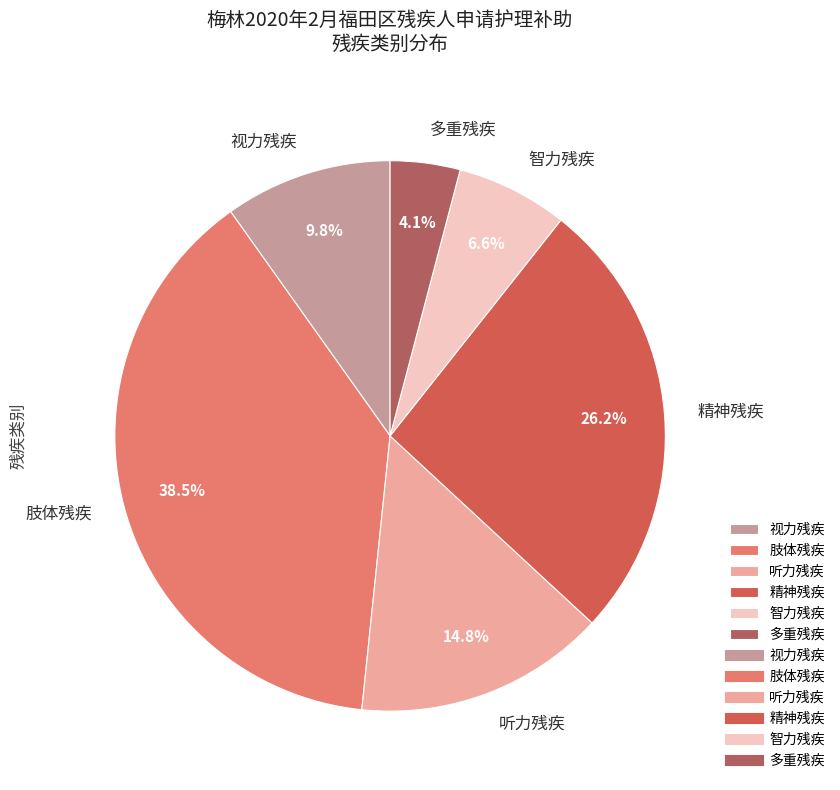

To the nearest percent, what percentage of the pie is 精神残疾?

26%